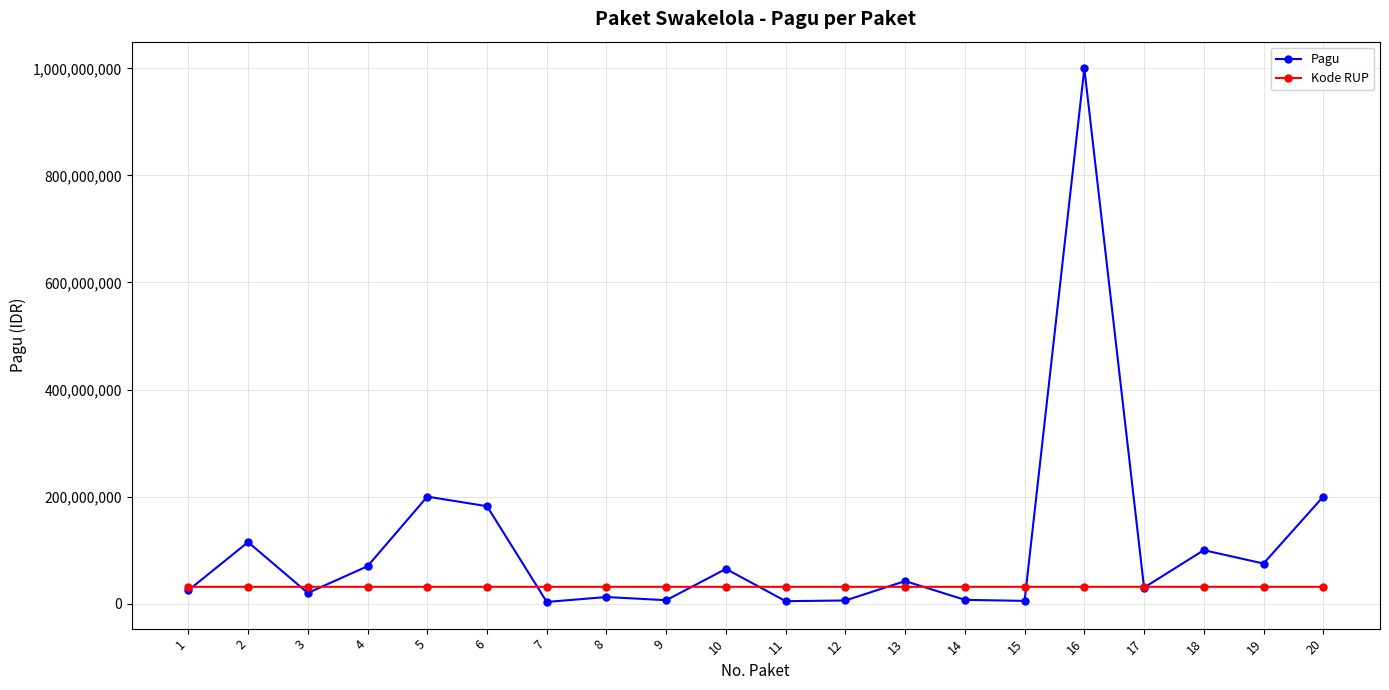

What is the total value across all series at 10?

96529989